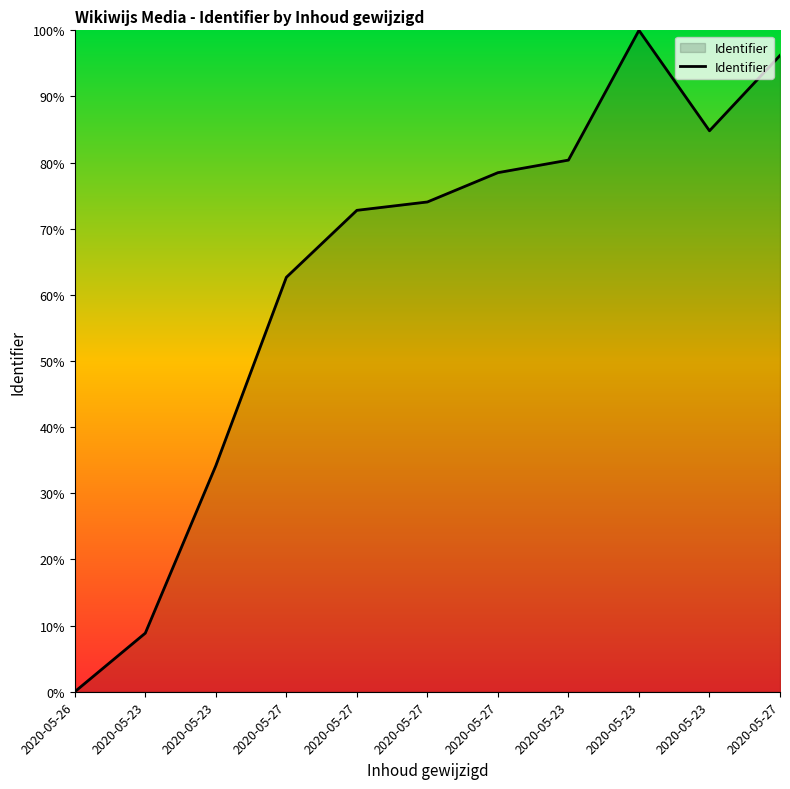

Is this an area chart (filled region under the line)?

Yes